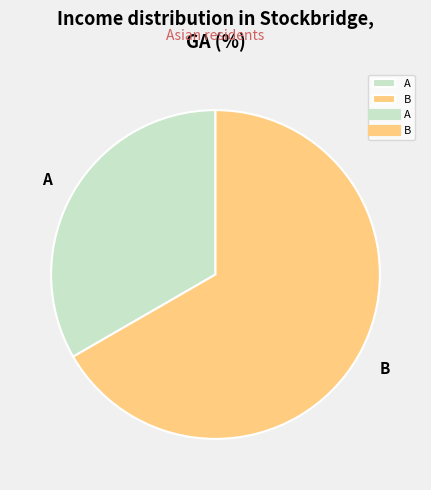

Is the sum of B and A greater than half?

Yes